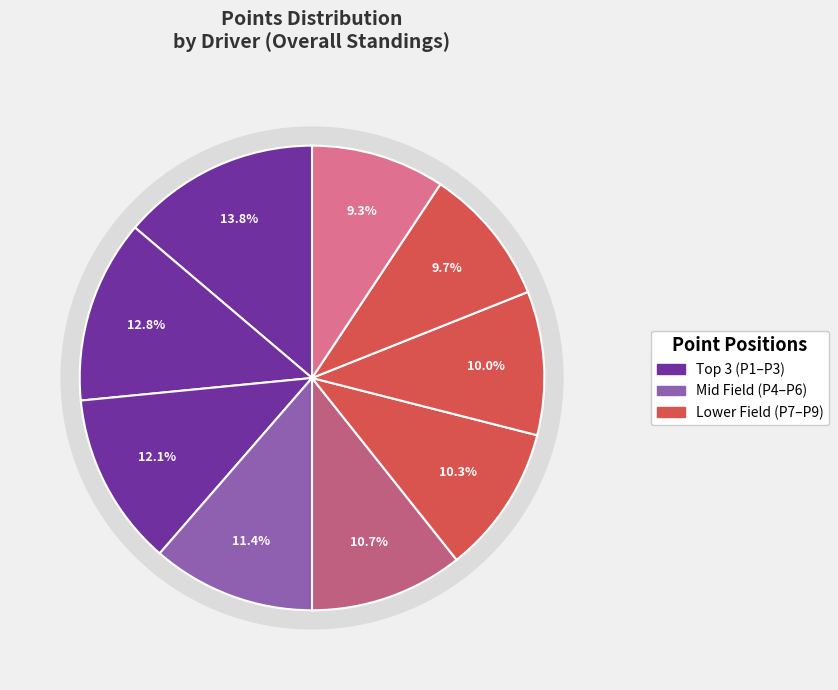

Count the number of slices in the pie.

9